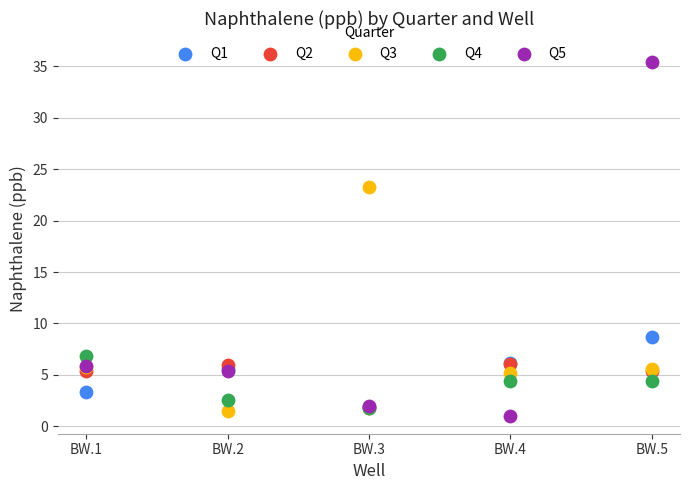

Across all series, what Y value is closest to 18?

23.2